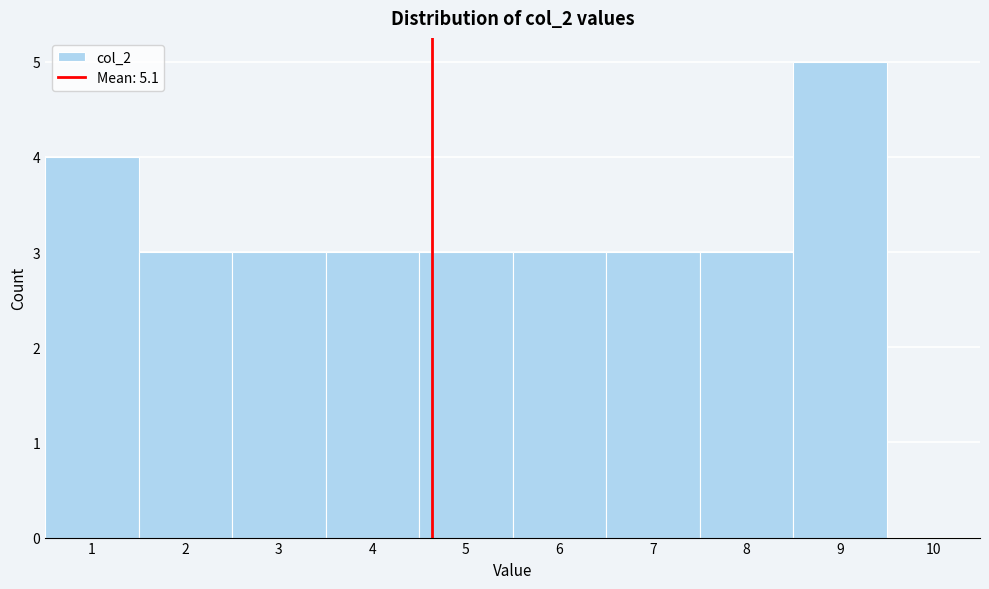

Reading left to right, list all the values displayed in this chart.

1=4	2=3	3=3	4=3	5=3	6=3	7=3	8=3	9=5	10=0